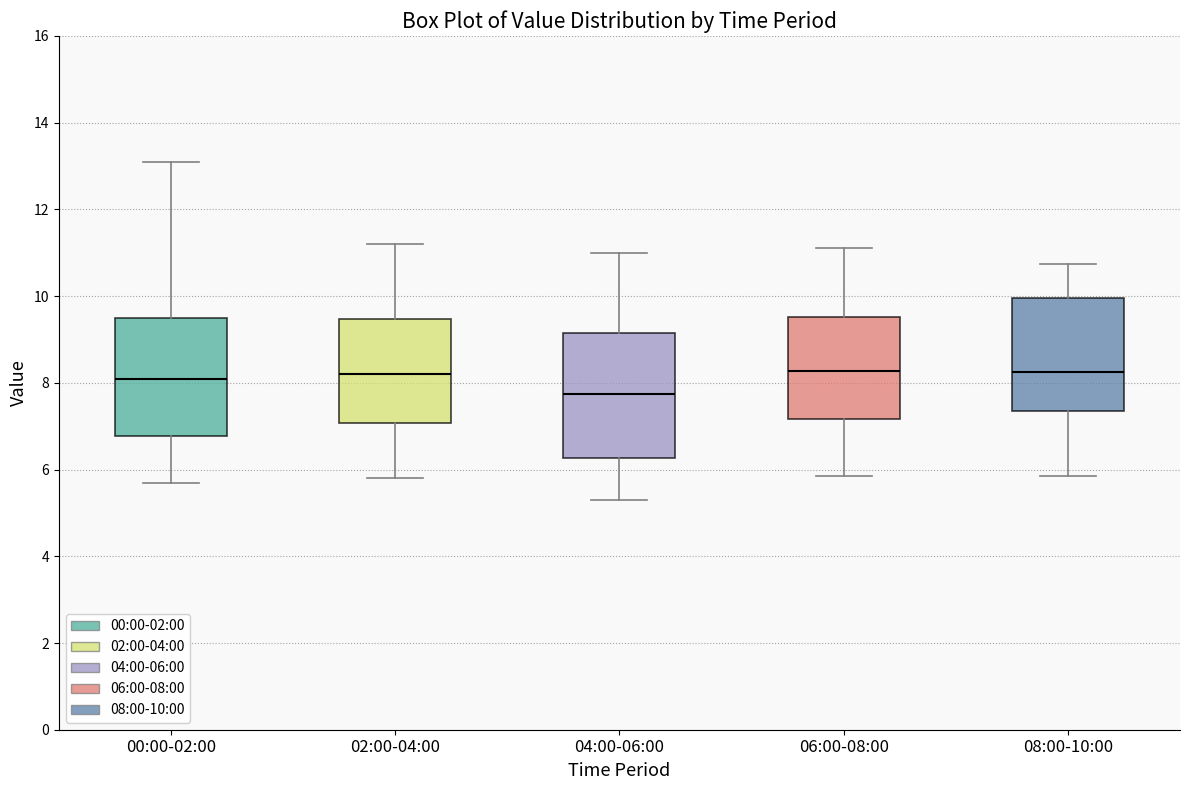

Reading left to right, read every box against the y-axis: the position of its median line, the range the box covers, and the ends of its whiskers. The values are not printed on the chart, so give them approximately, as read against the axis.

00:00-02:00: median 8.0, box 6.8 to 9.6, whiskers 5.8 to 13.2
02:00-04:00: median 8.2, box 7.0 to 9.4, whiskers 5.8 to 11.2
04:00-06:00: median 7.8, box 6.2 to 9.2, whiskers 5.4 to 11.0
06:00-08:00: median 8.2, box 7.2 to 9.6, whiskers 5.8 to 11.2
08:00-10:00: median 8.2, box 7.4 to 10.0, whiskers 5.8 to 10.8